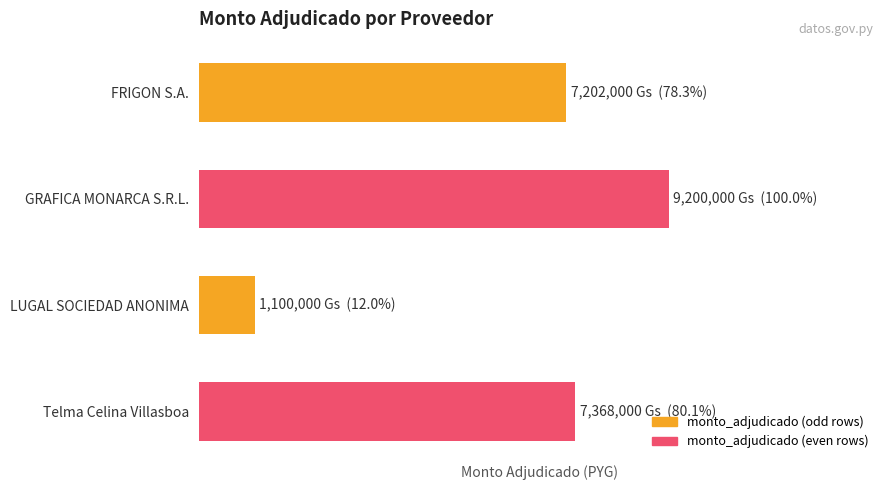

Does the chart contain stacked bars?

No